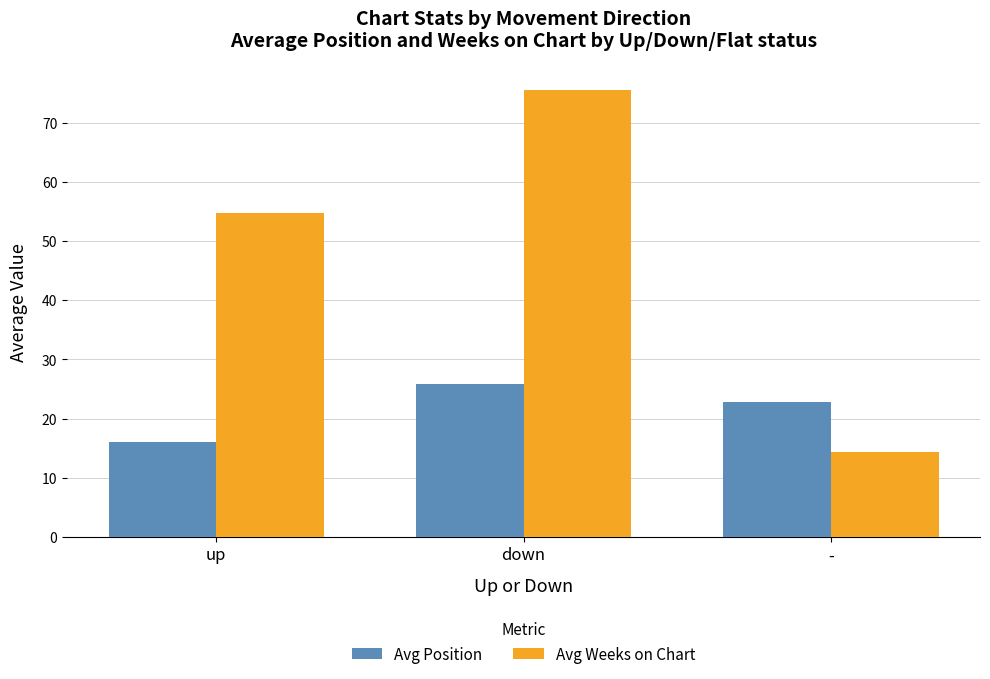

Reading left to right, extract all data points from this chart.

Avg Position: 16.1	25.9	22.8
Avg Weeks on Chart: 54.8	75.6	14.4